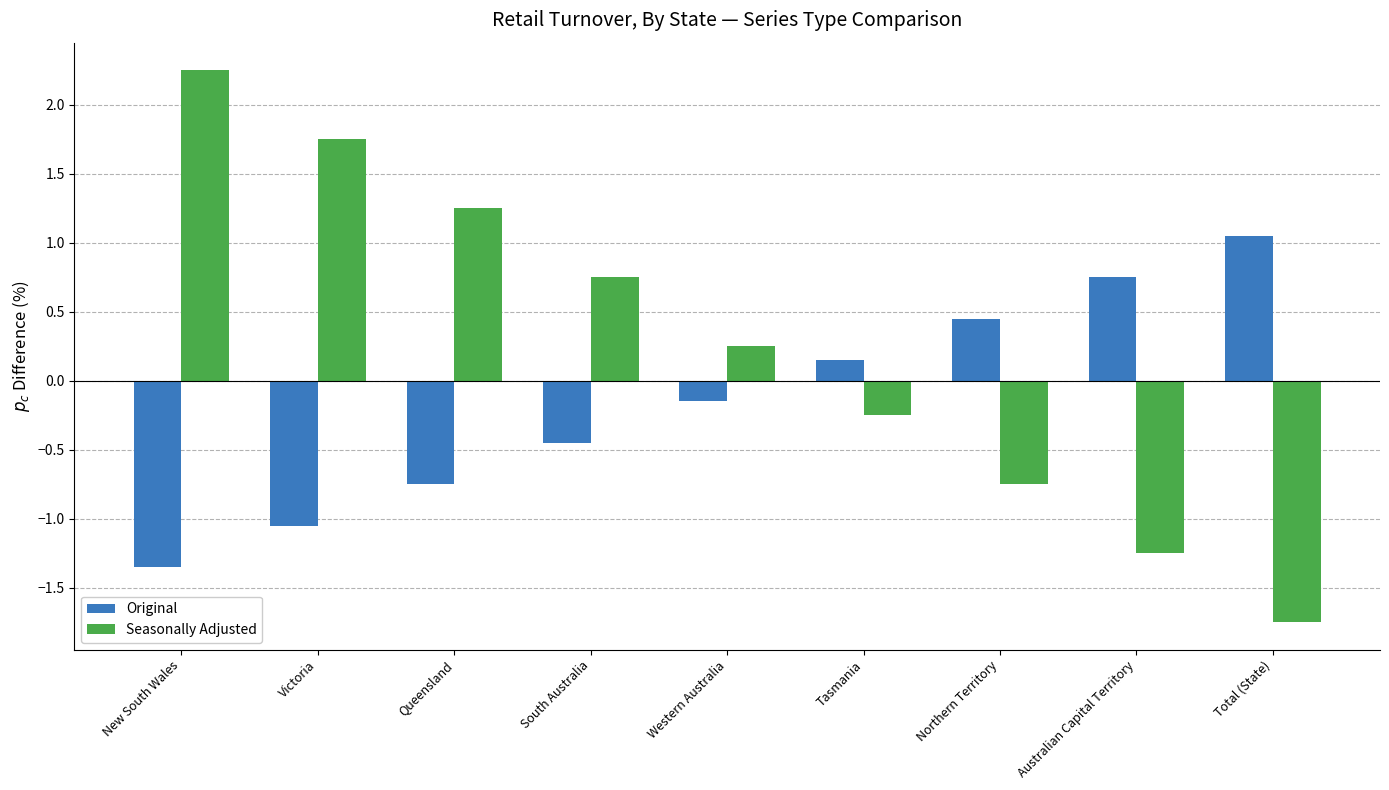

What is the spread (max minus min) of values at Total (State)?

2.8